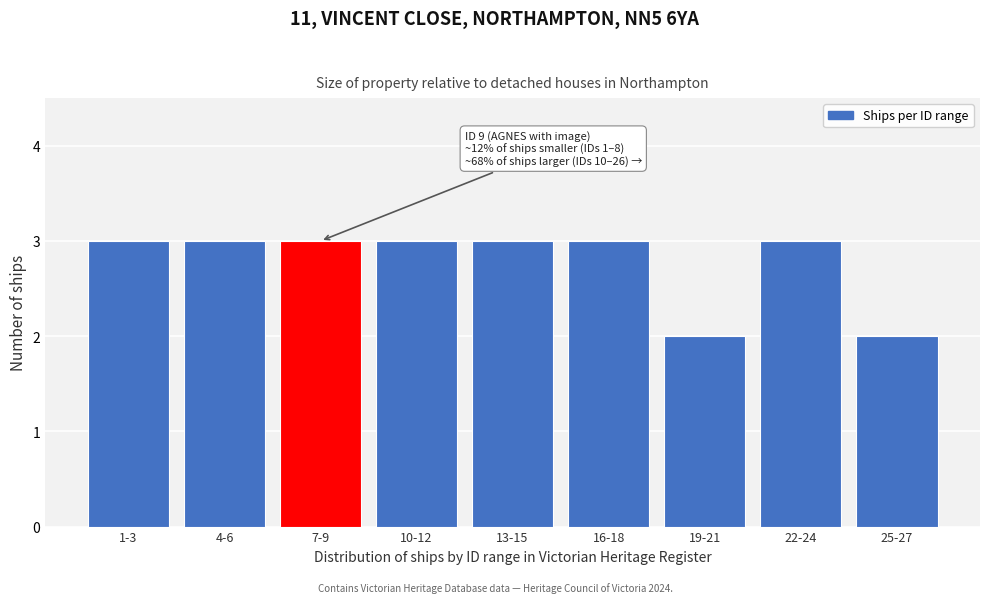

Reading left to right, extract all data points from this chart.

3	3	3	3	3	3	2	3	2